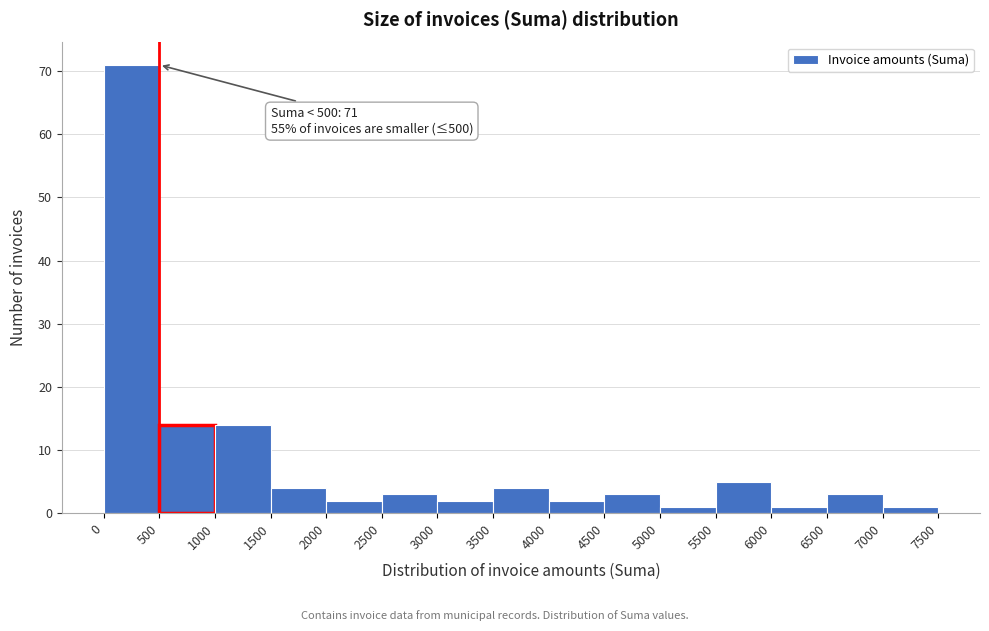

Over which range of the x-axis is the bar tallest?

0 to 500